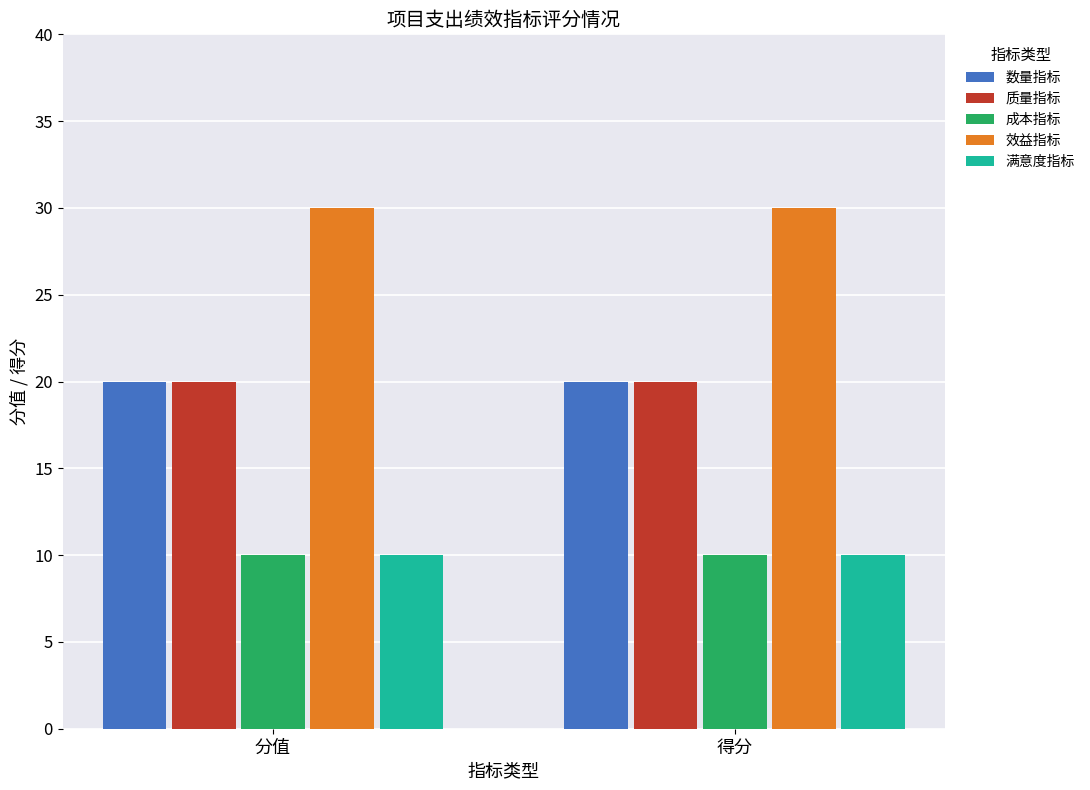

How many series are shown in this chart?

5